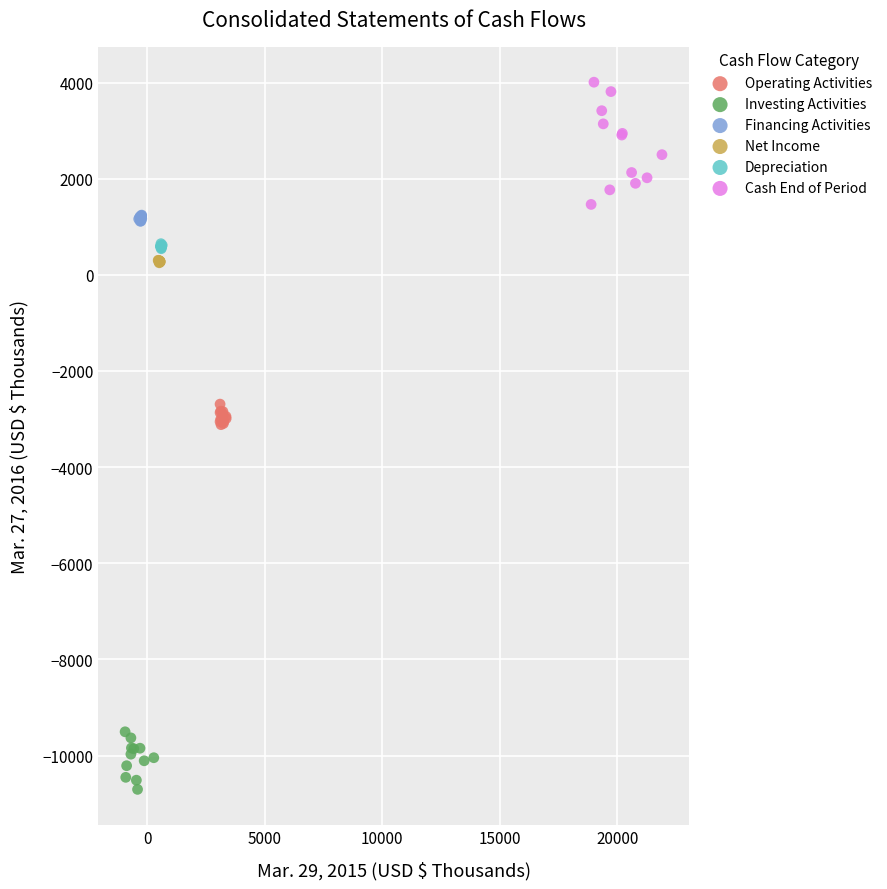

Which series contains the lowest Y value?

Investing Activities